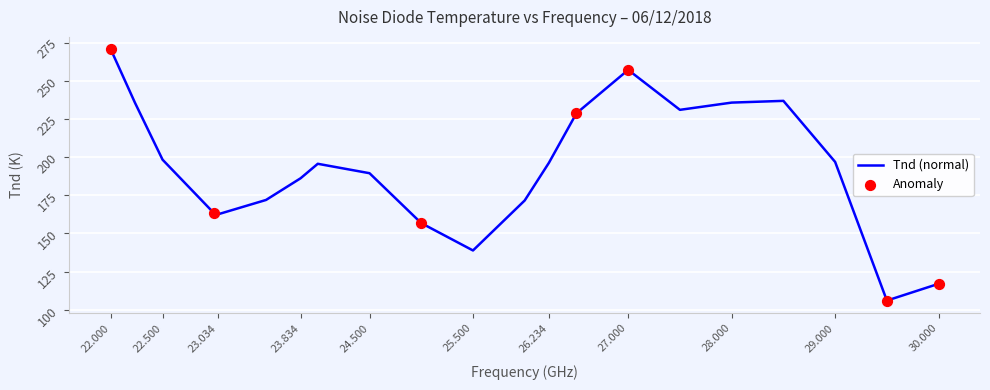

What is the difference between the maximum and minimum values?

164.5